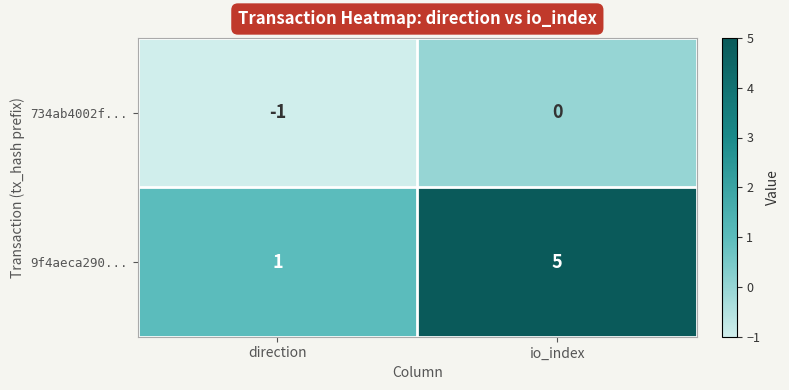

Which series has the widest spread of values?

9f4aeca290...